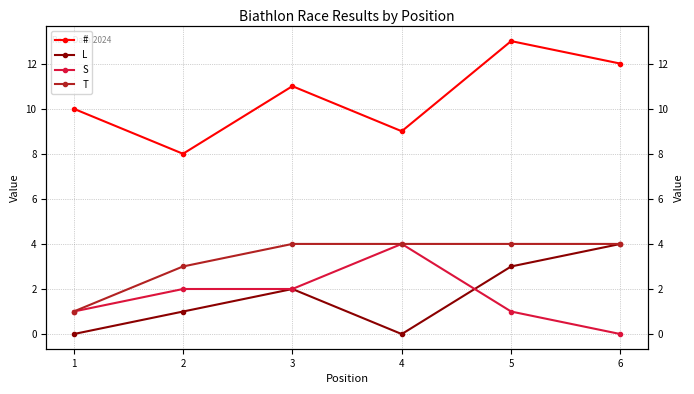

What is the difference between the L values at 3 and 2?

1